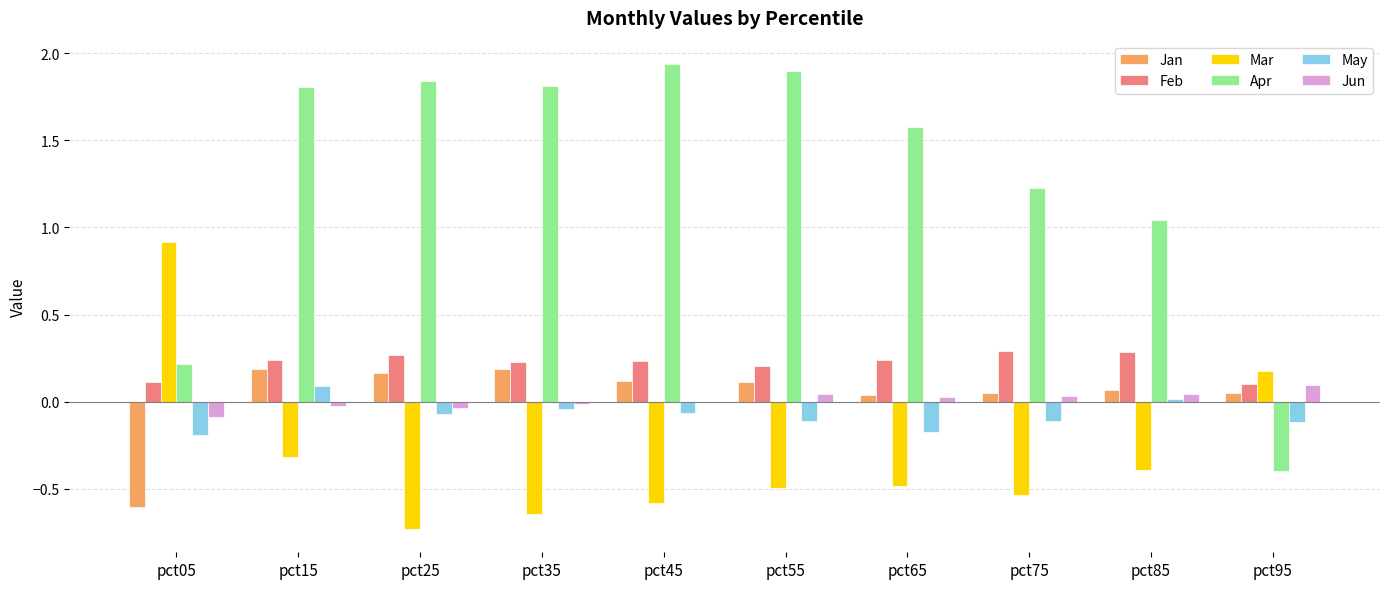

The value of May at pct75 is -0.1. True or false?

True